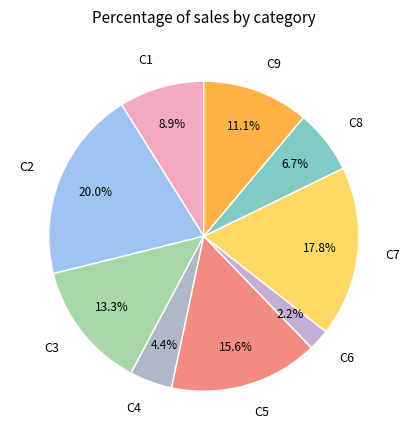

Does C2 account for over 50% of the chart?

No